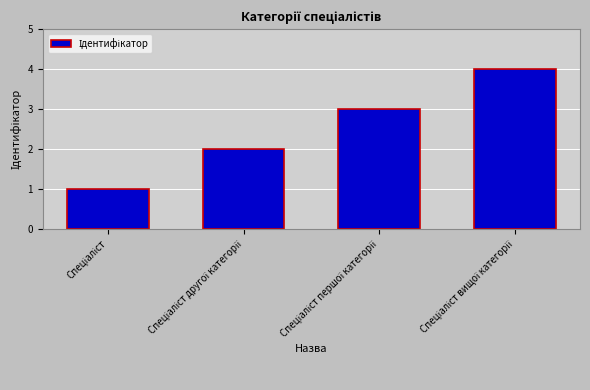

What is the sum of all values?

10